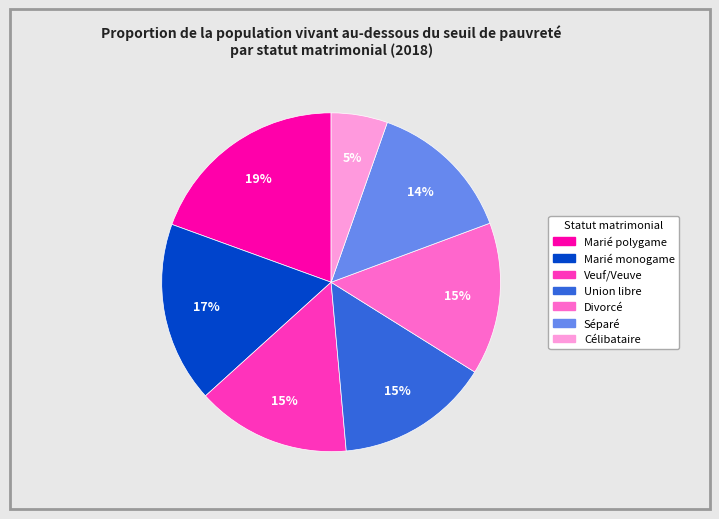

True or false: Veuf/Veuve accounts for 20% of the total.

False